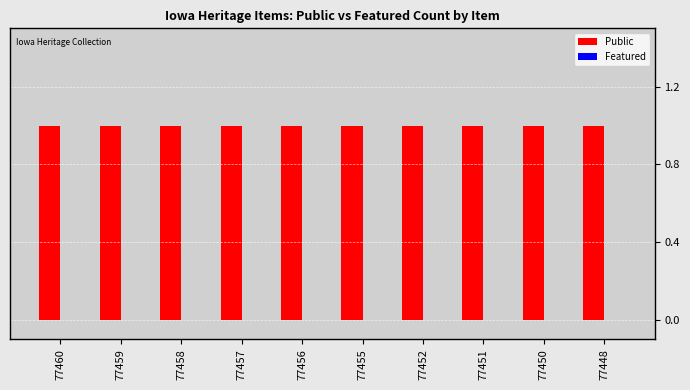

List the labels in order of Featured value, smallest first.

77460, 77459, 77458, 77457, 77456, 77455, 77452, 77451, 77450, 77448